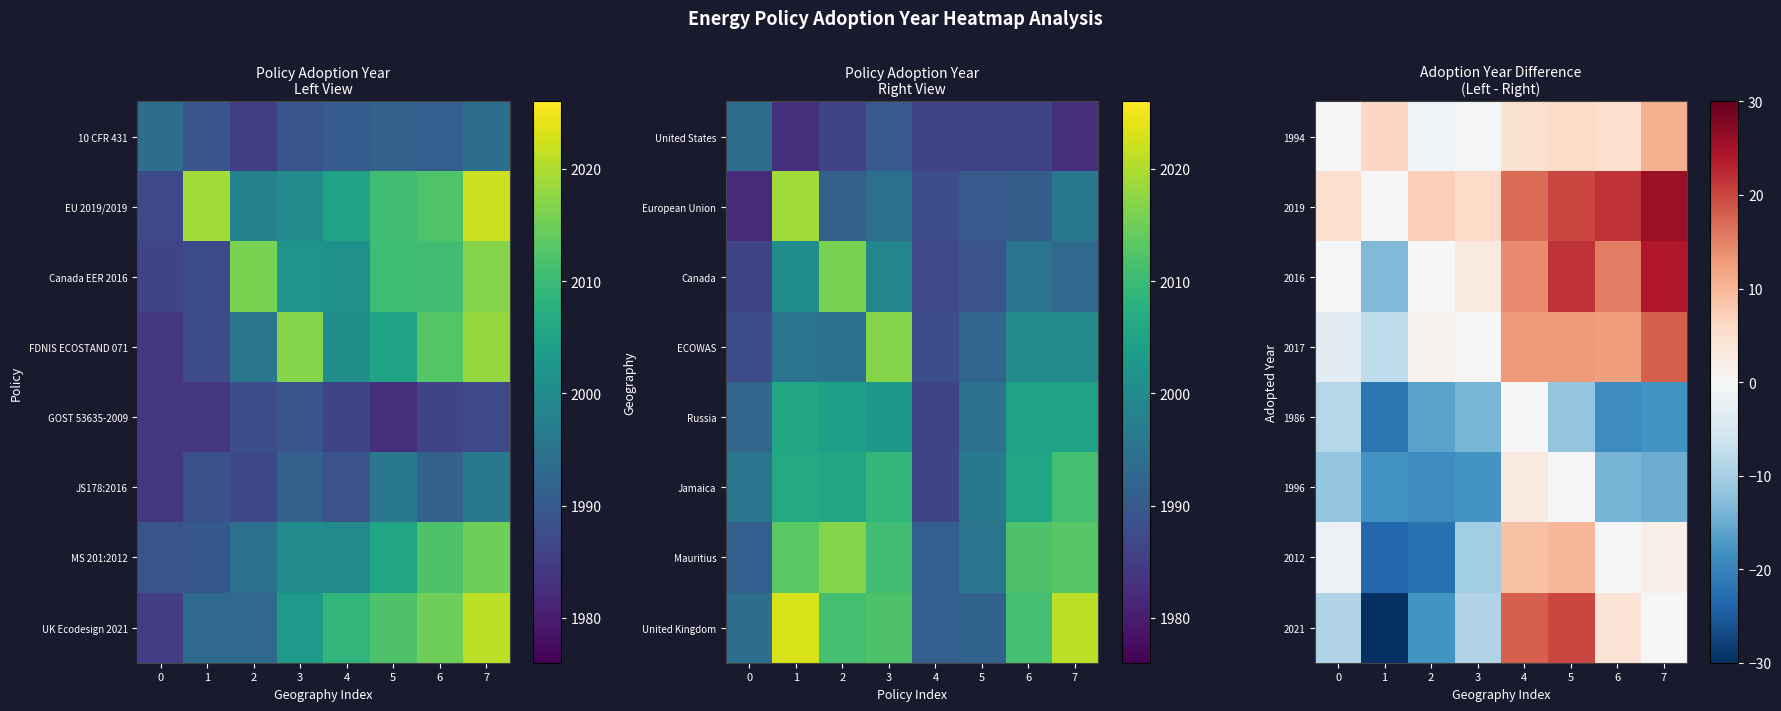

How many data points in row_2 are above 14?

4